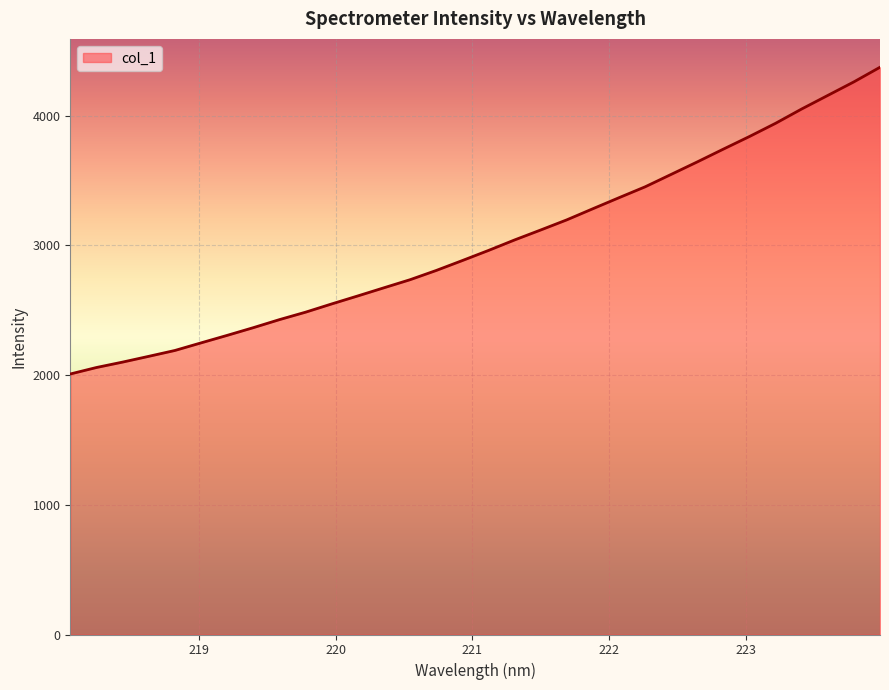

How many series are shown in this chart?

1